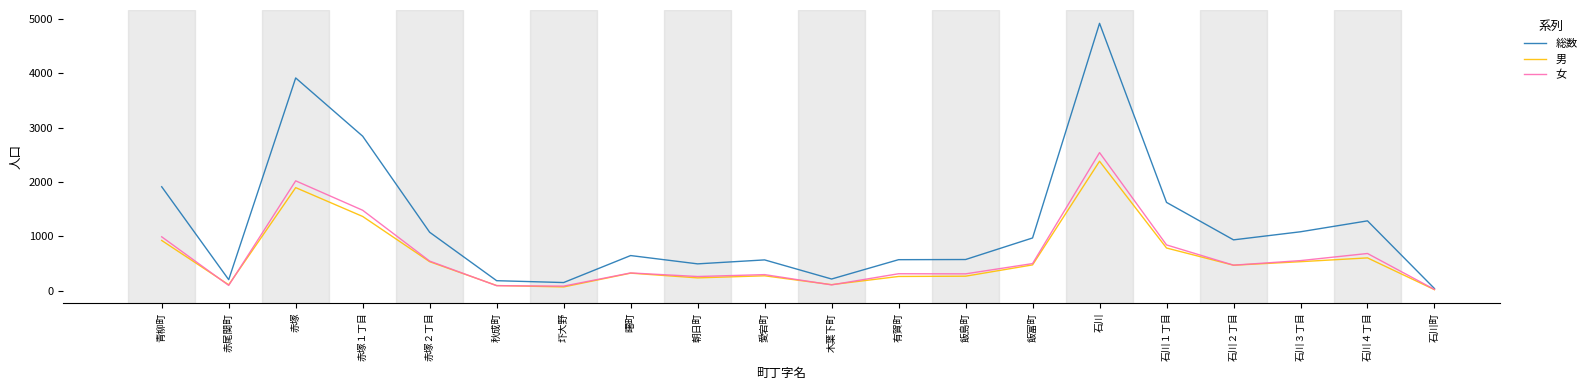

Which label corresponds to the smallest value in the chart?

石川町